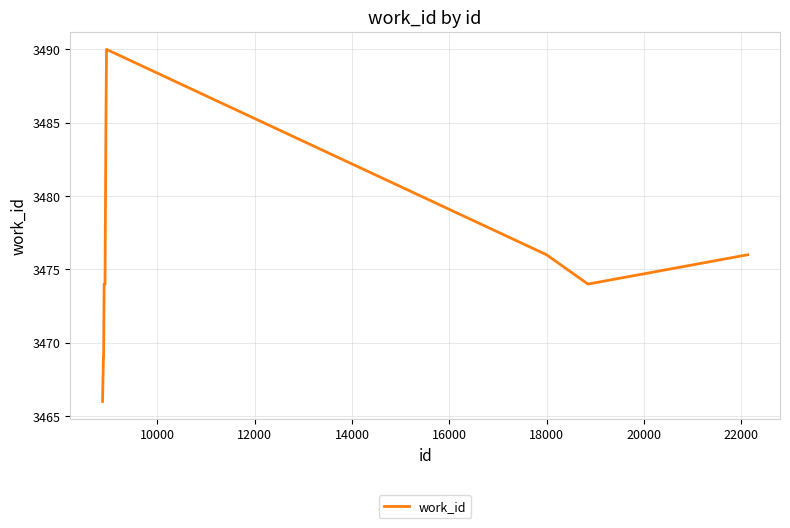

What is the sum of all values?

34753